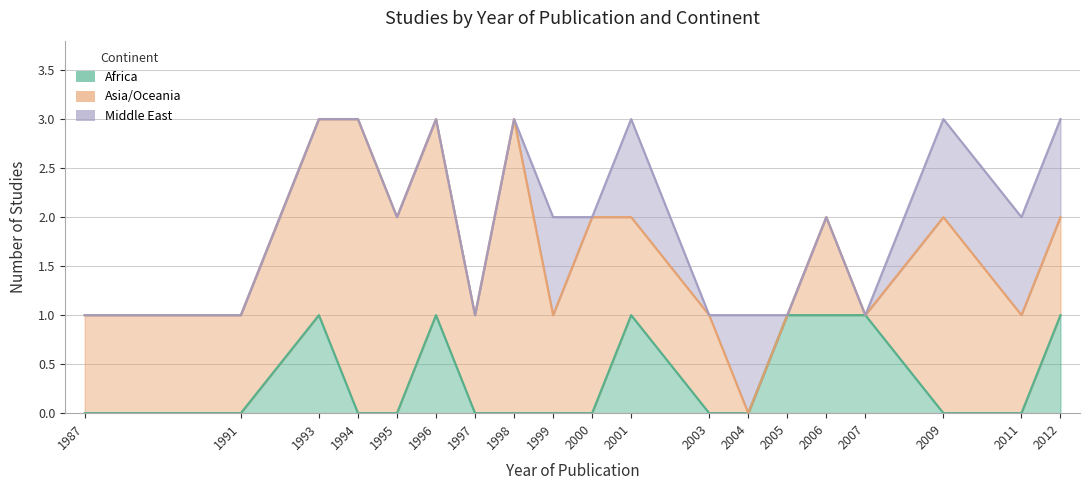

How many values in the Africa series exceed 0?

7